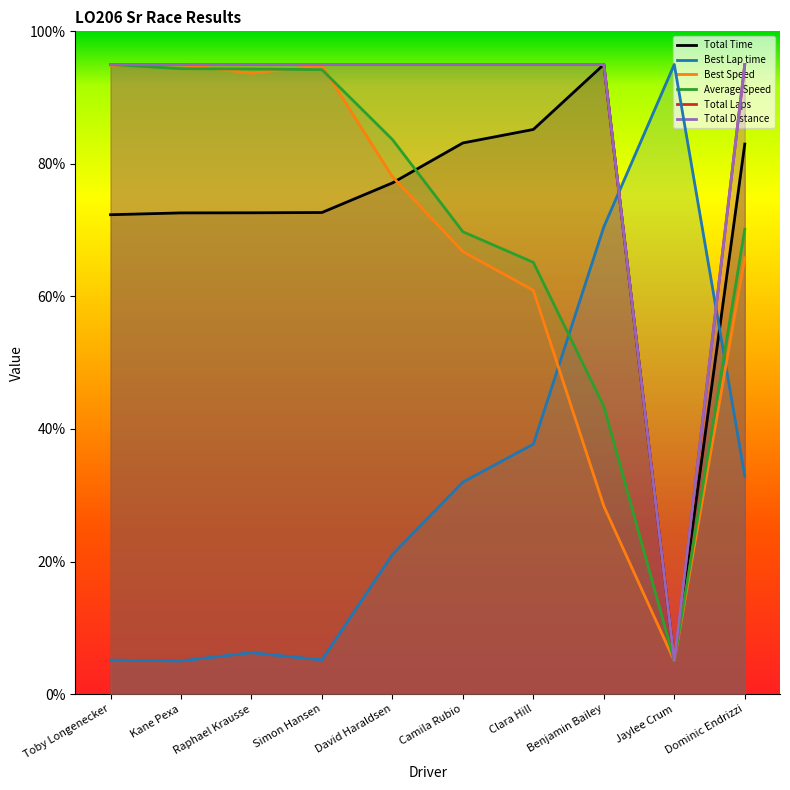

What is the difference between the maximum and minimum values in the Total Laps series?

90.0